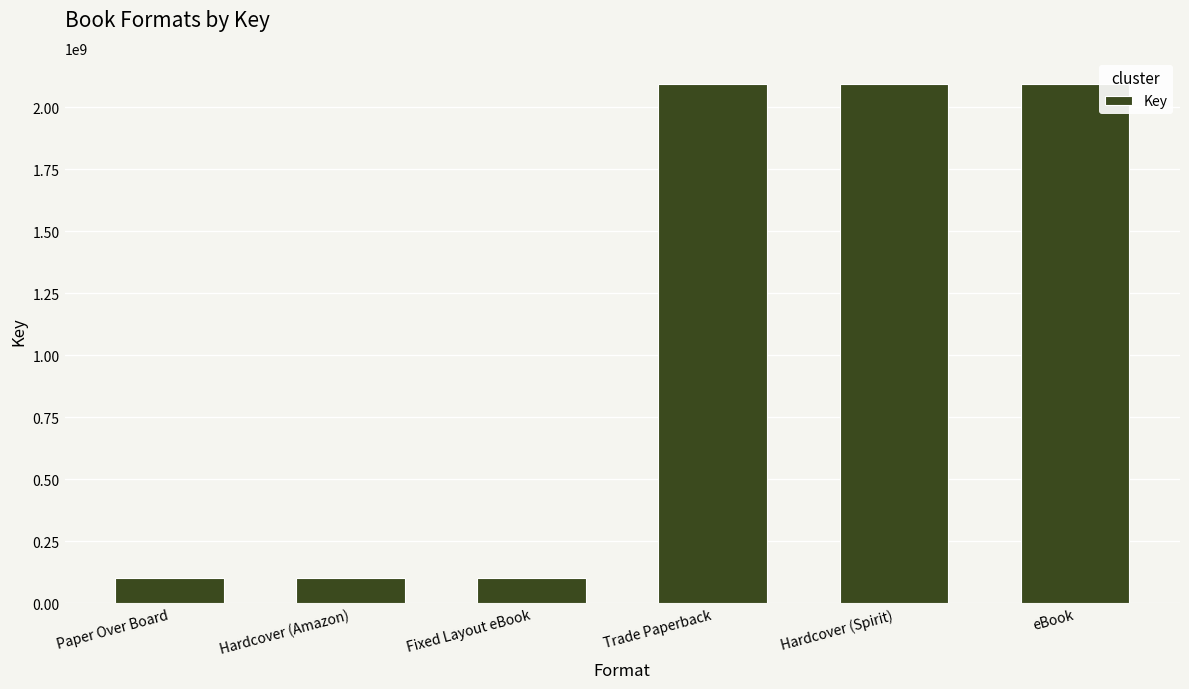

Count the values in the range 100696343 to 2094186227.

6